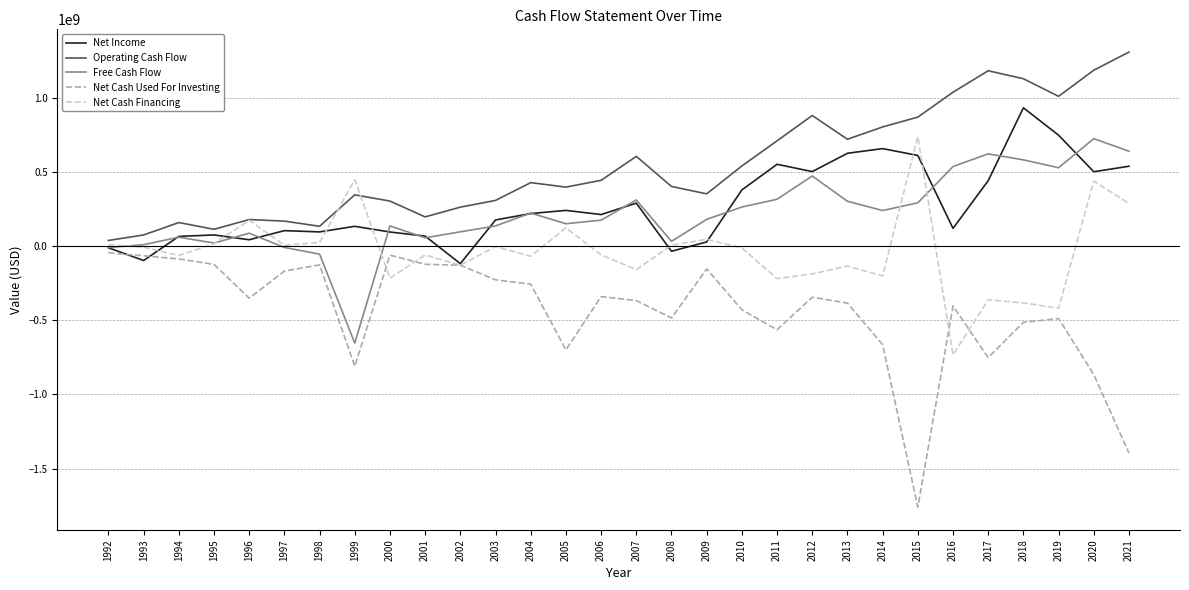

Does the chart have visible grid lines?

Yes